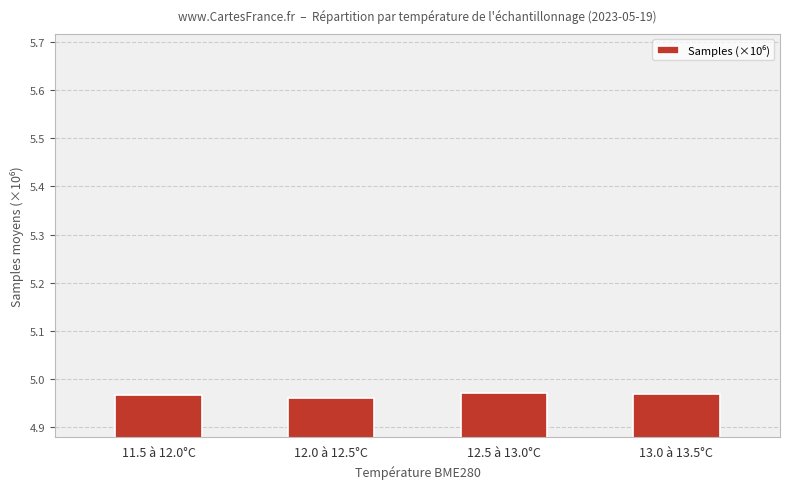

The chart shows a value of 7.2 at 11.5 à 12.0°C. True or false?

False